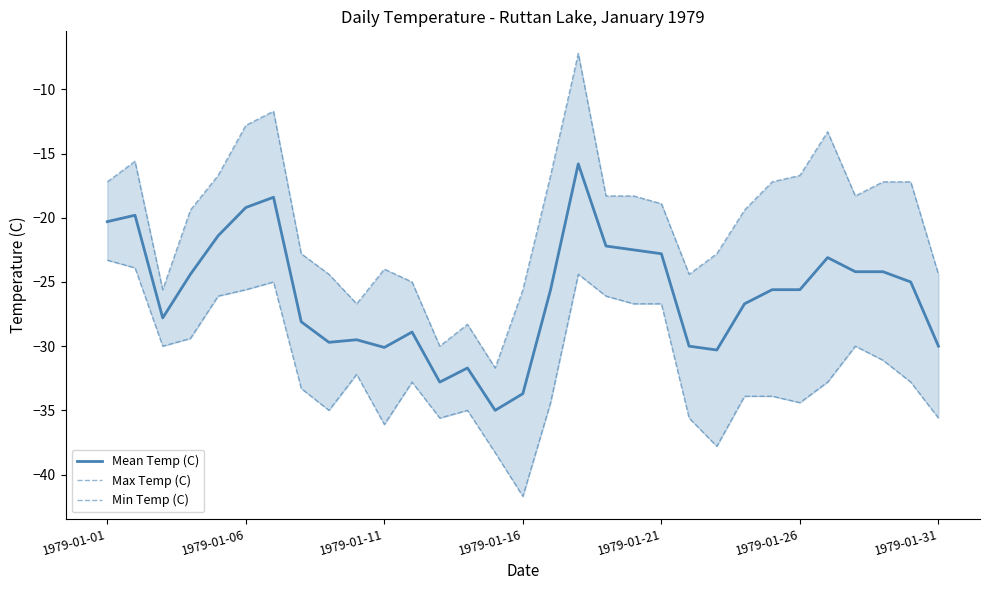

What is the minimum value for Mean Temp (C)?

-35.0